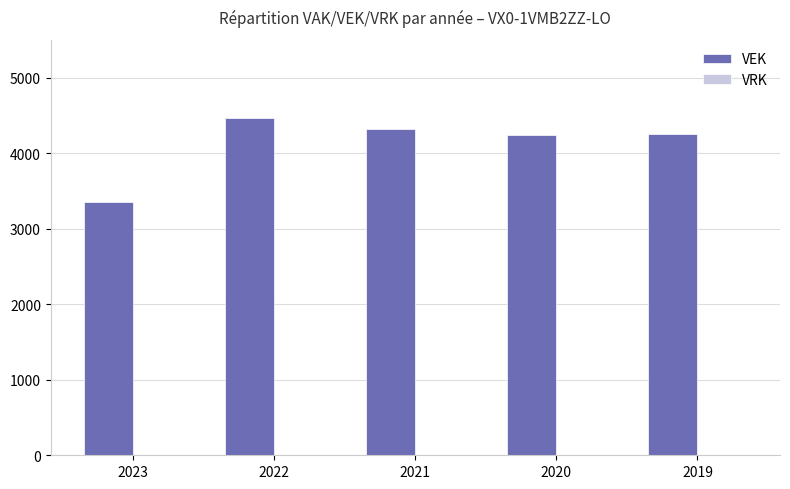

What is the value of the 1st bar from the left?

3346